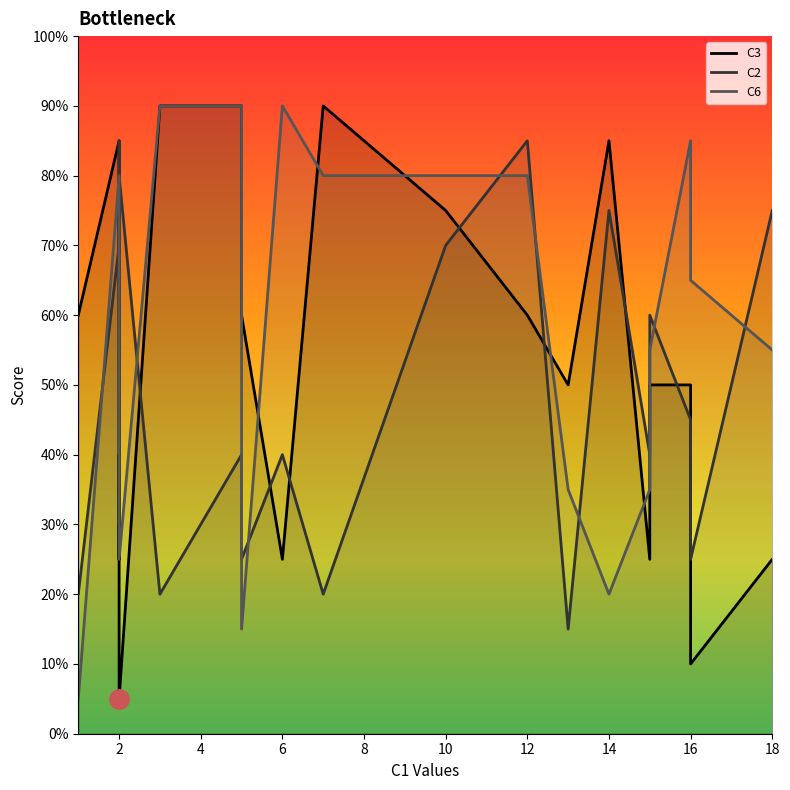

At 10, list the series in order from smallest to largest.

C2, C3, C6